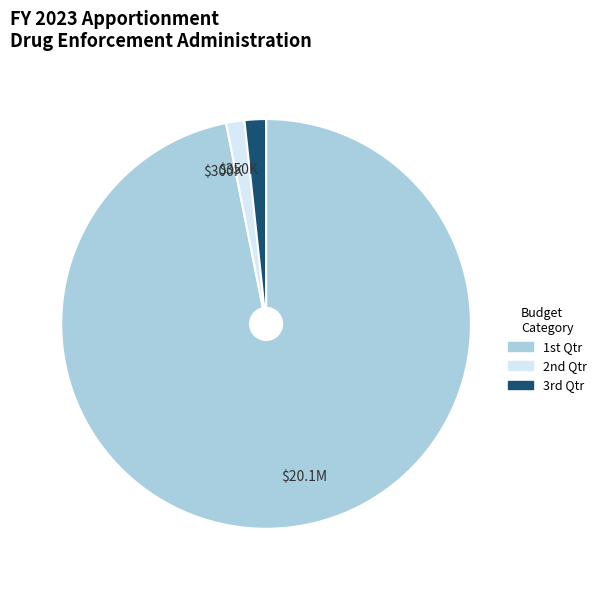

How many slices are in this pie chart?

3